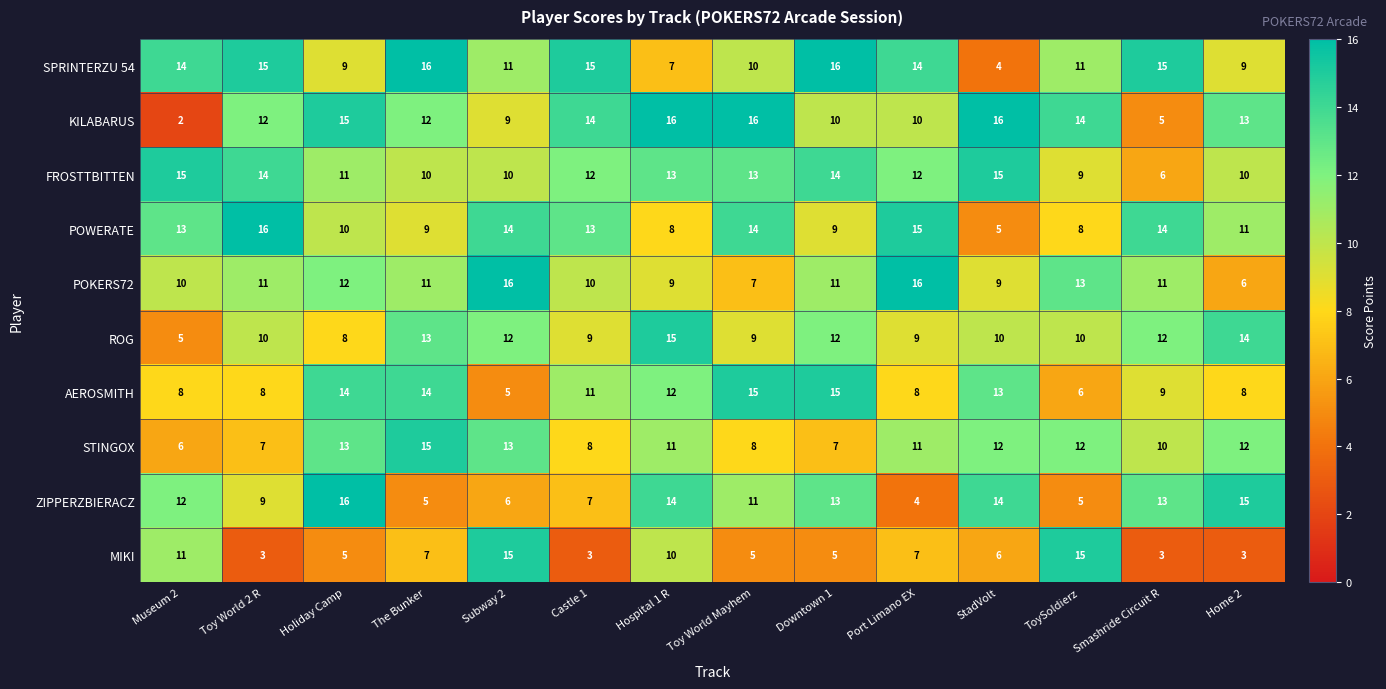

Which series has the largest range (max minus min)?

KILABARUS